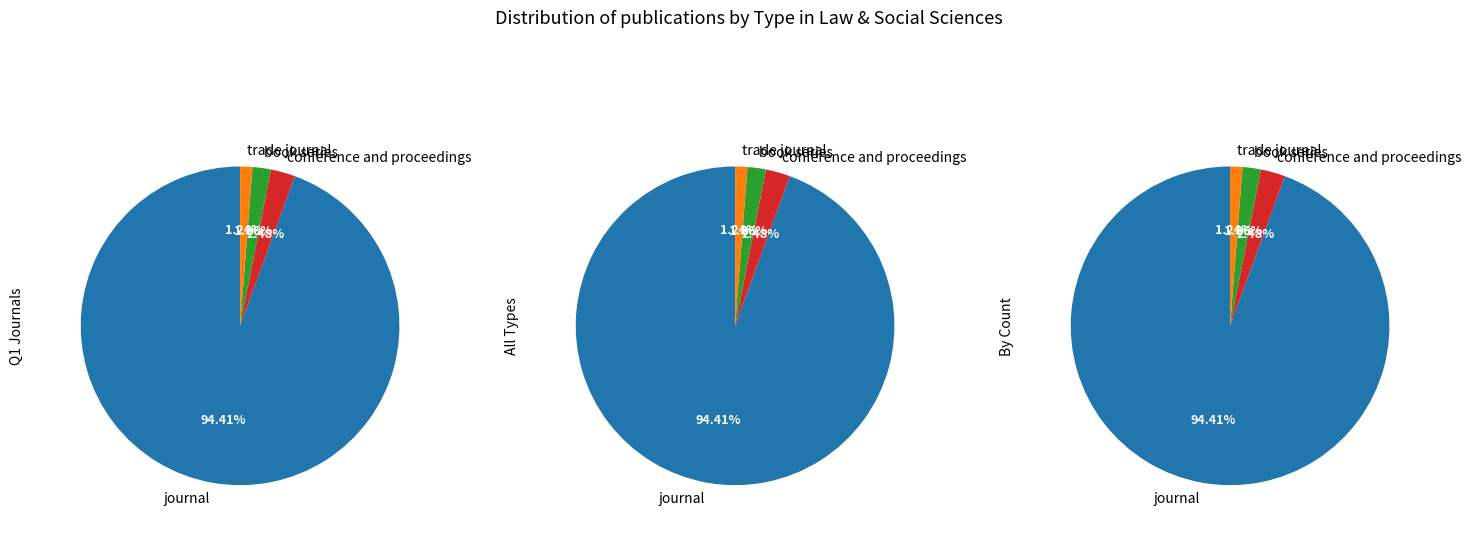

Which category has the biggest portion of the pie?

journal